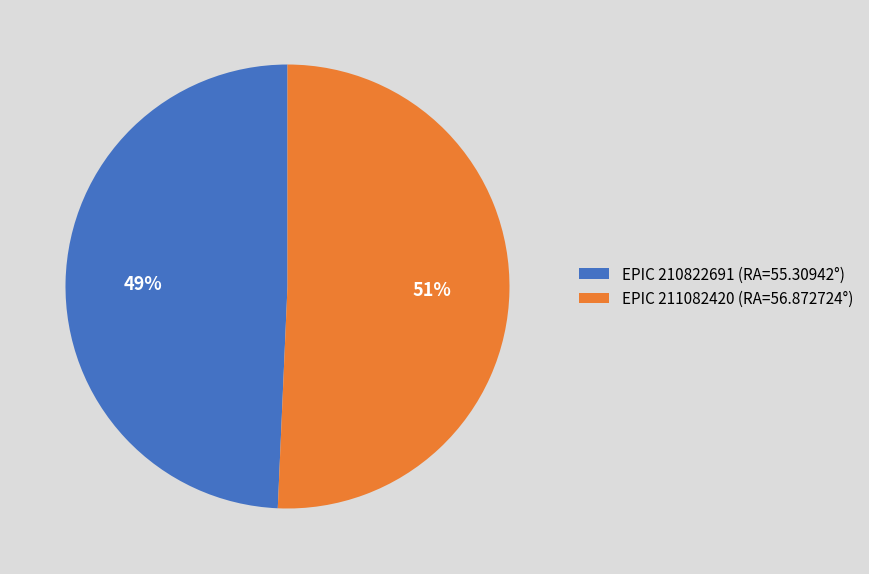

What is the ratio of the value at EPIC 210822691 (RA=55.30942°) to the value at EPIC 211082420 (RA=56.872724°)?

1.0